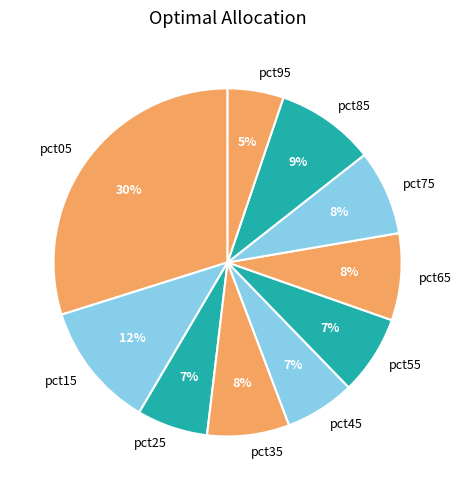

Does any single category account for the majority?

No